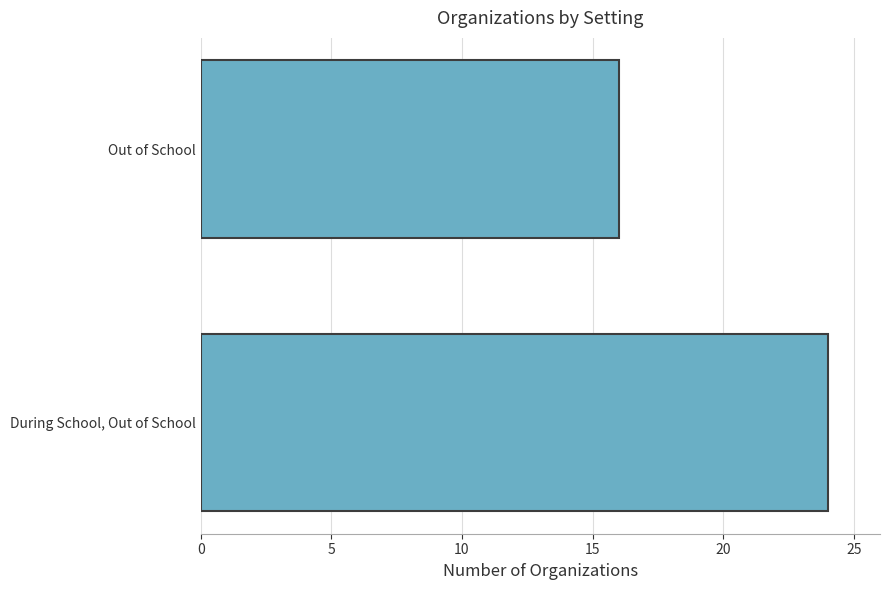

List the labels in order of value, largest first.

During School, Out of School, Out of School